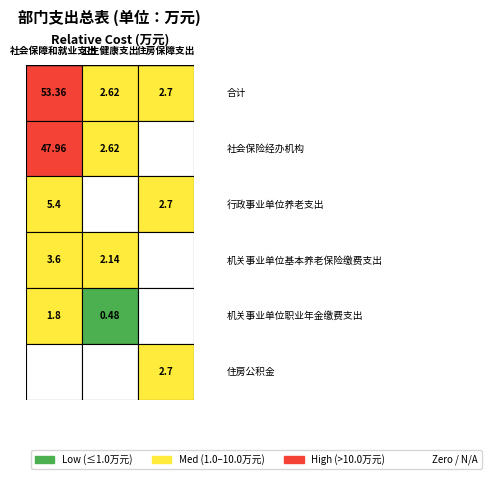

What is the difference between the maximum and minimum values in the 卫生健康支出 series?

2.6